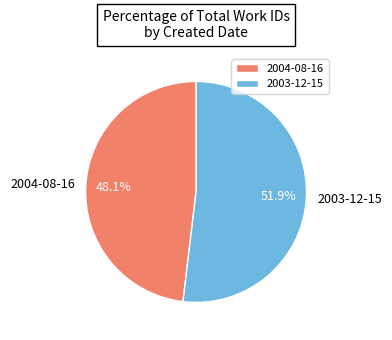

What is the ratio of the value at 2004-08-16 to the value at 2003-12-15?

0.9